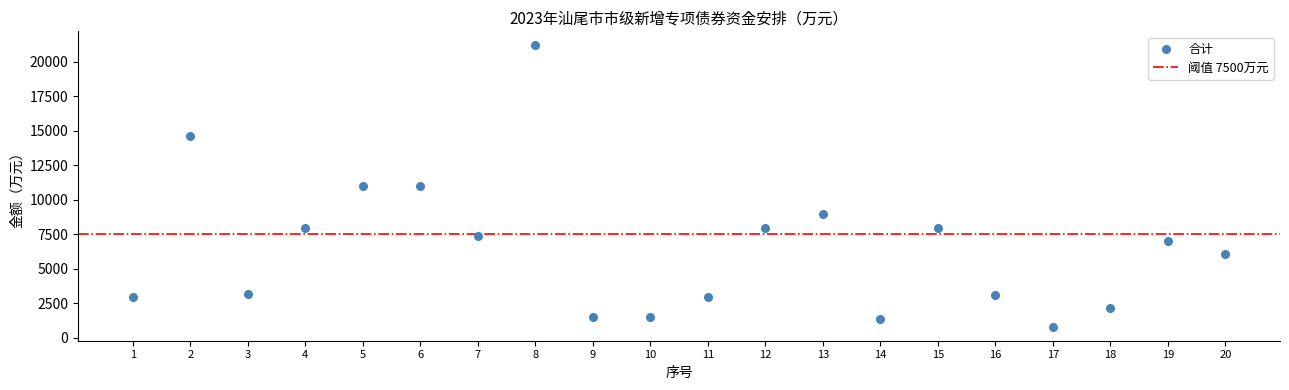

What is the range of Y values (max minus min)?

20380